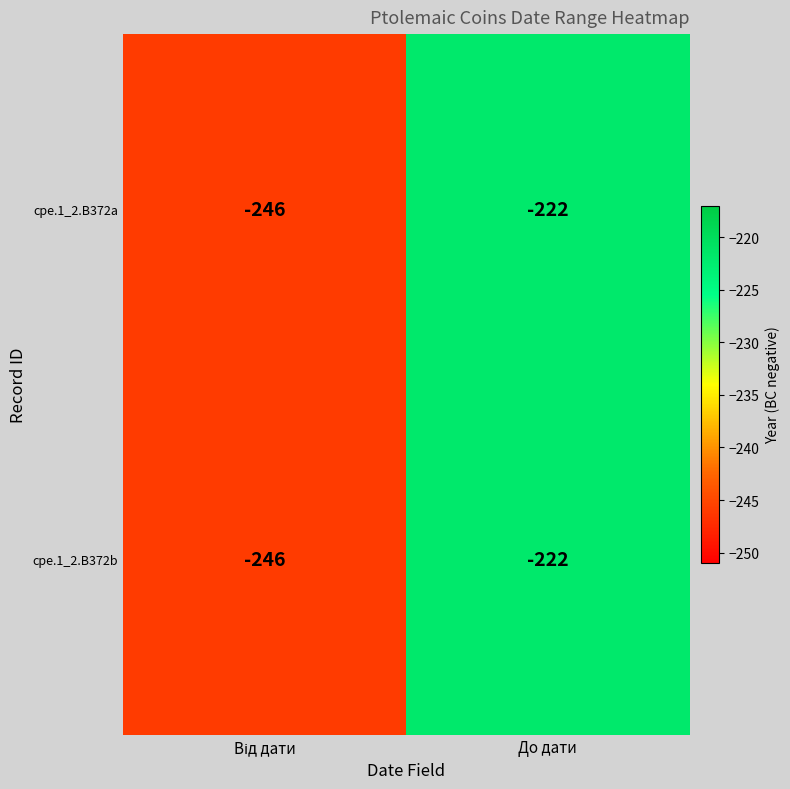

What is the average value of the cpe.1_2.B372b series?

-234